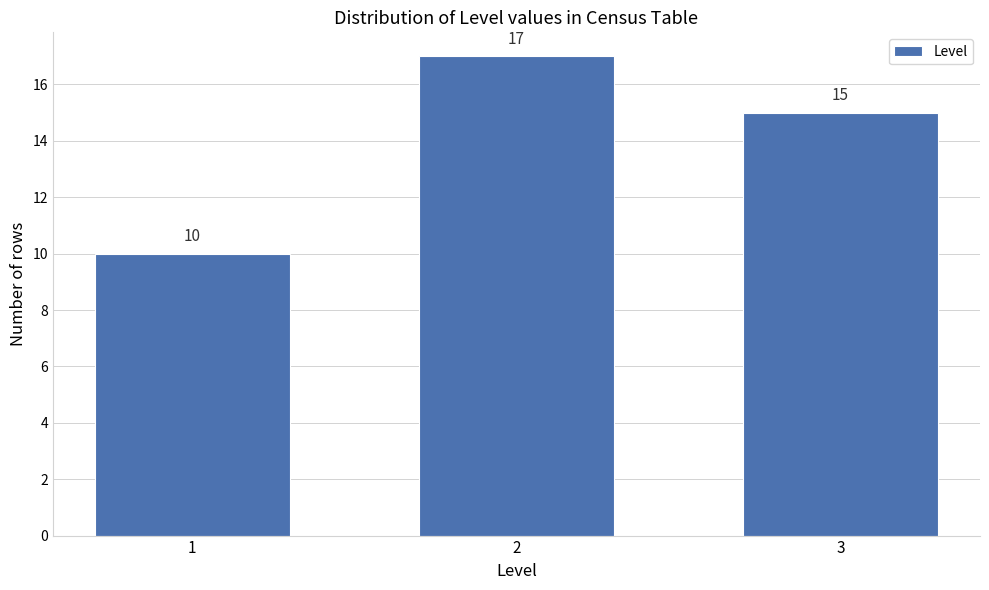

Reading left to right, what are all the values shown in this chart?

10	17	15